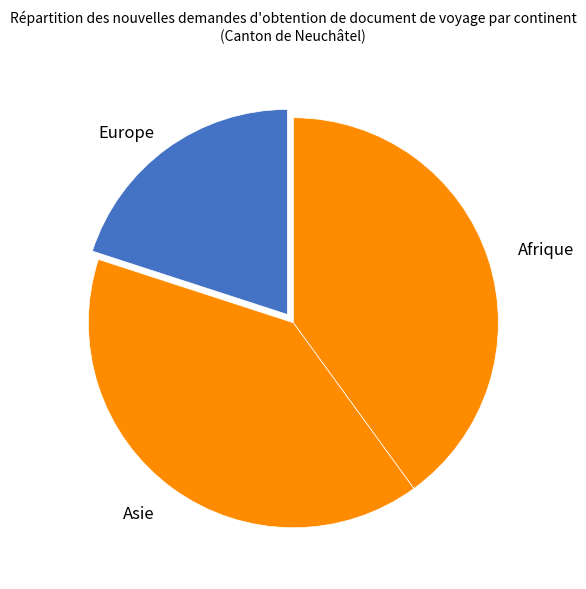

How many slices are in this pie chart?

3